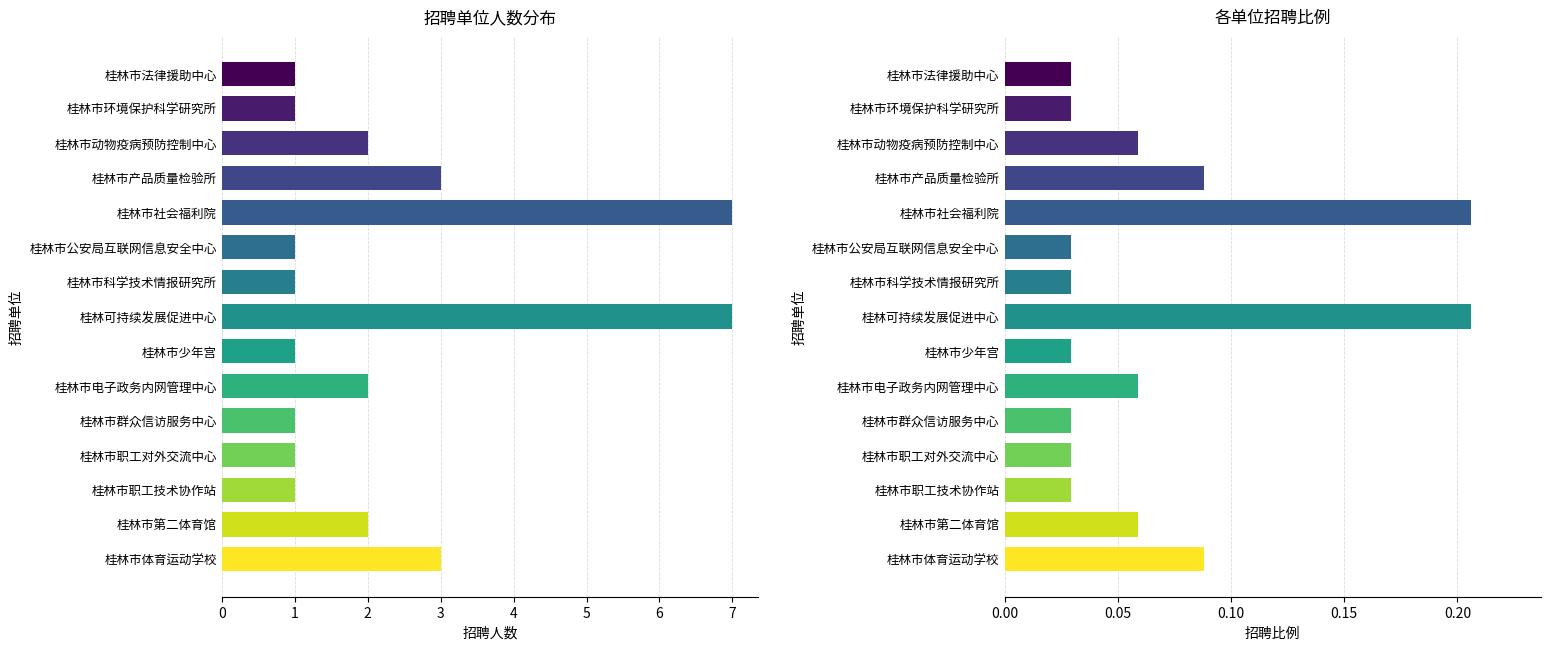

What is the value of the 14th bar from the left?

1